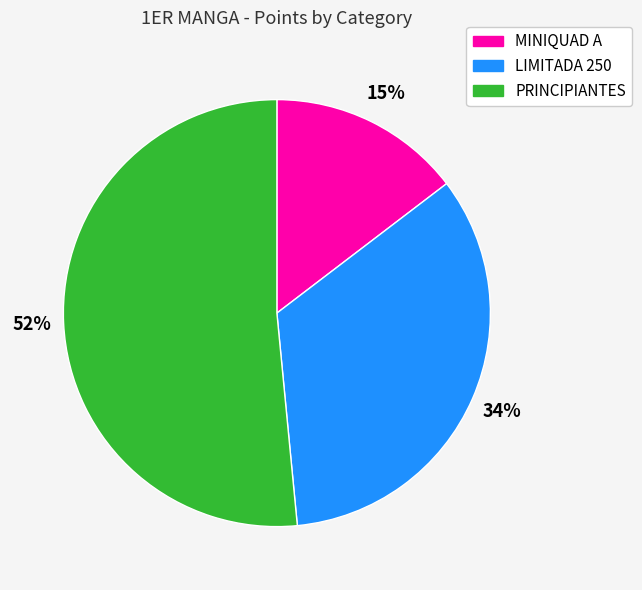

To the nearest percent, what is the difference between the largest and smallest slice percentages?

37%